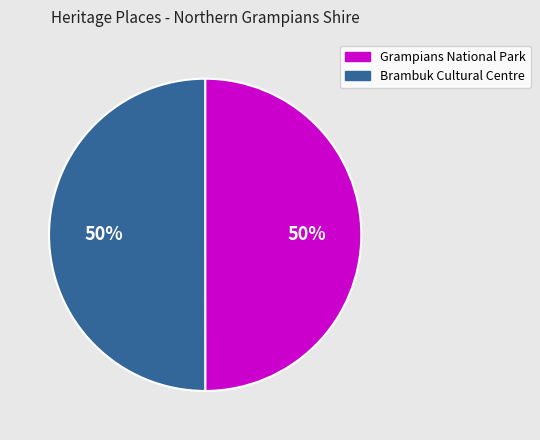

To the nearest percent, what is the average slice percentage?

50%